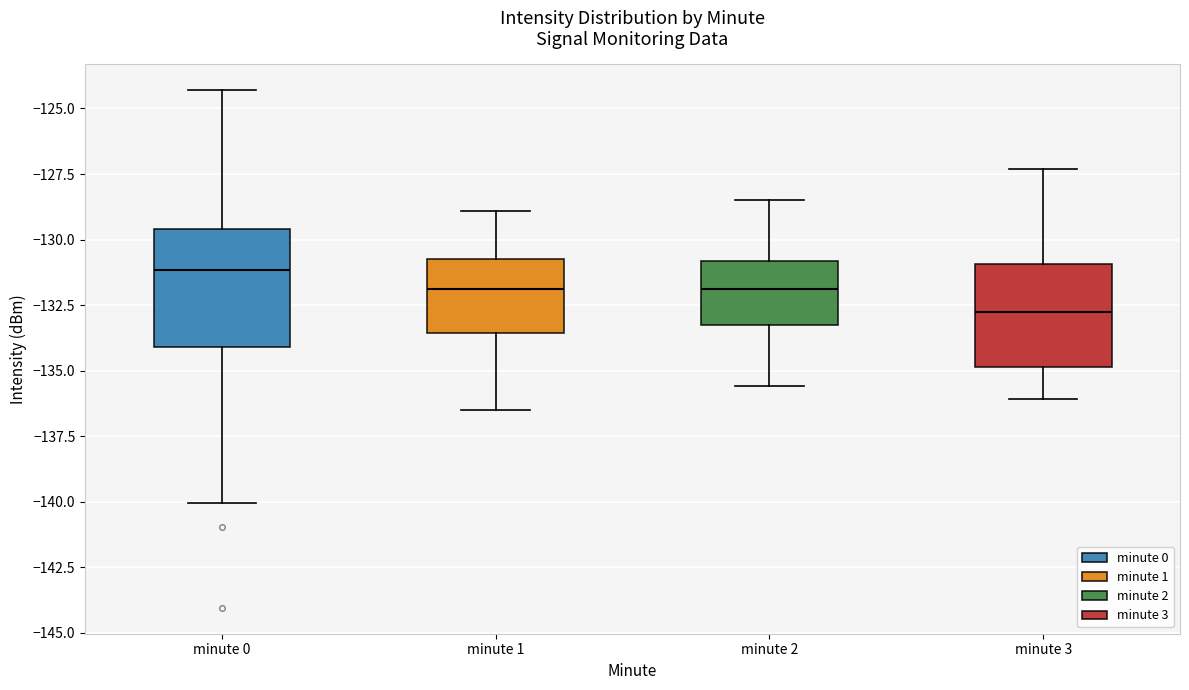

Reading left to right, transcribe this box plot: for each box, give where its median line is, the range the box spans, and where its two whiskers end, as read against the y-axis. The values are not printed on the chart, so give them approximately, as read against the axis.

minute 0: median -131.0, box -134.0 to -129.5, whiskers -140.0 to -124.5
minute 1: median -132.0, box -133.5 to -130.5, whiskers -136.5 to -129.0
minute 2: median -132.0, box -133.5 to -131.0, whiskers -135.5 to -128.5
minute 3: median -132.5, box -135.0 to -131.0, whiskers -136.0 to -127.5